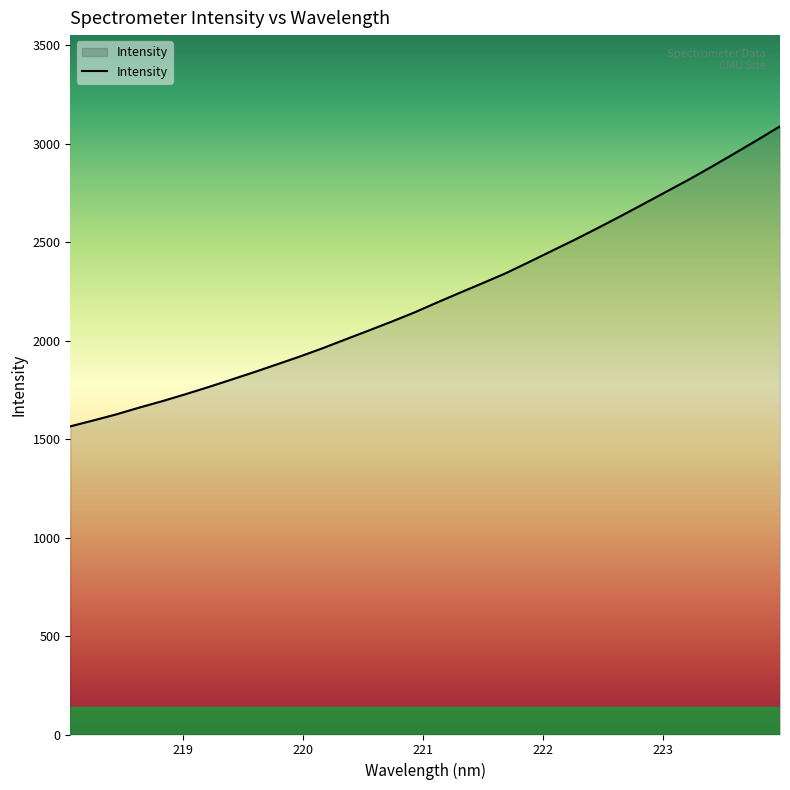

What is the difference between the maximum and minimum values?

1523.3